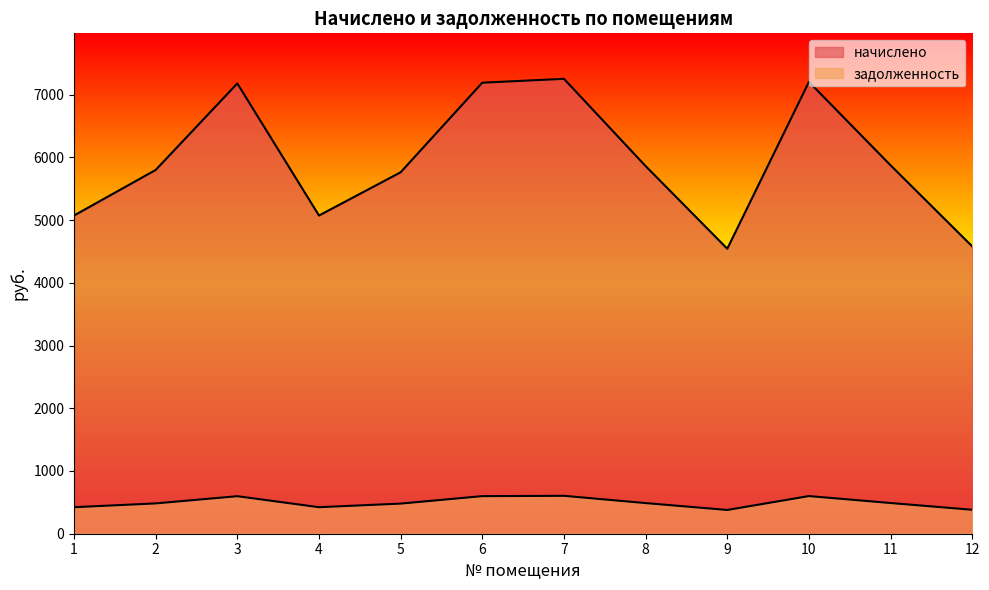

Which series has the largest total across all categories?

начислено